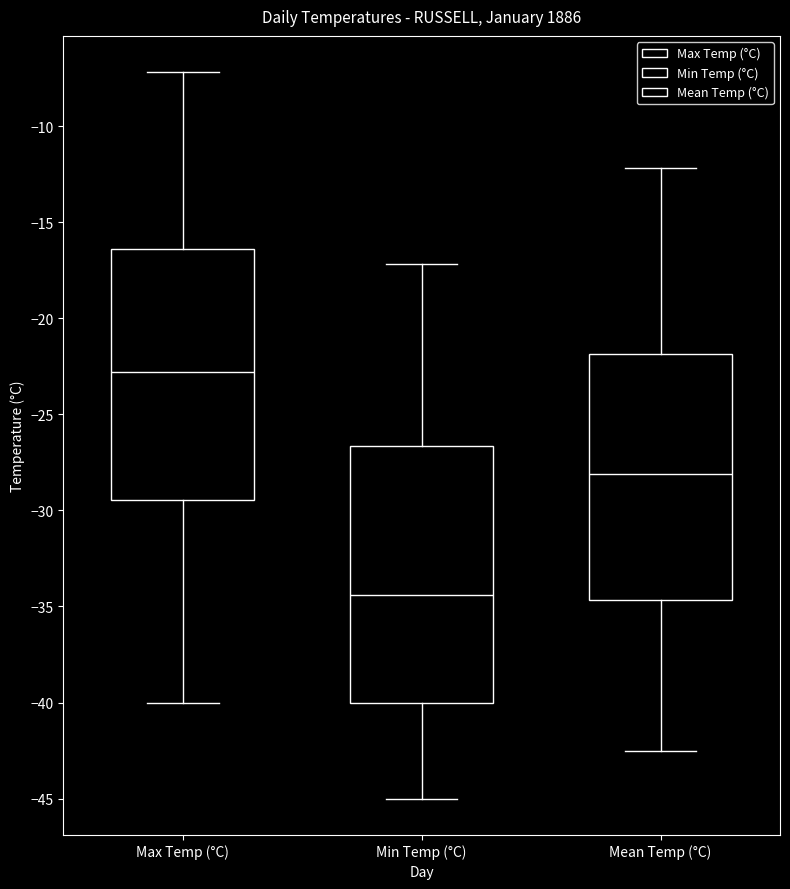

Reading left to right, transcribe this box plot: for each box, give where its median line is, the range the box spans, and where its two whiskers end, as read against the y-axis. The values are not printed on the chart, so give them approximately, as read against the axis.

Max Temp (°C): median -23.0, box -29.5 to -16.5, whiskers -40.0 to -7.0
Min Temp (°C): median -34.5, box -40.0 to -26.5, whiskers -45.0 to -17.0
Mean Temp (°C): median -28.0, box -34.5 to -22.0, whiskers -42.5 to -12.0